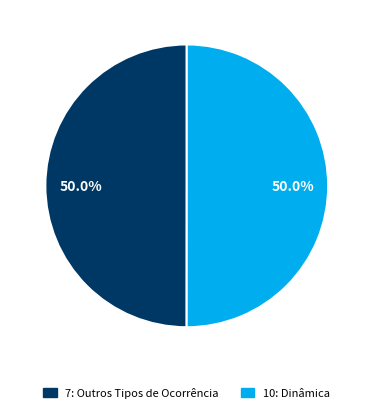

Combined, what portion of the pie is 10: Dinâmica and 7: Outros Tipos de Ocorrência?

100.0%